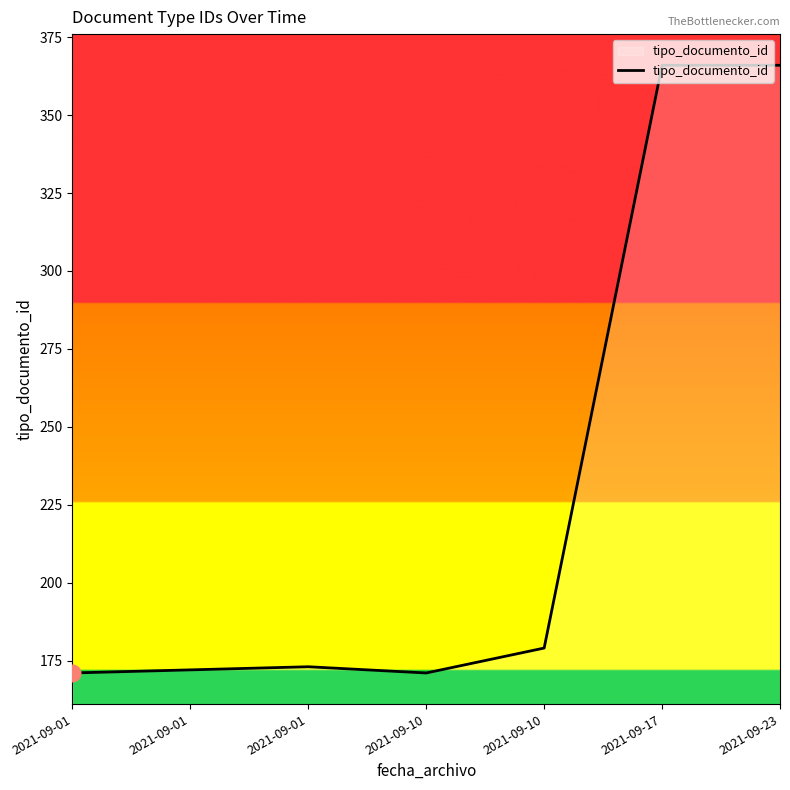

What is the value of the 6th point from the left?

366